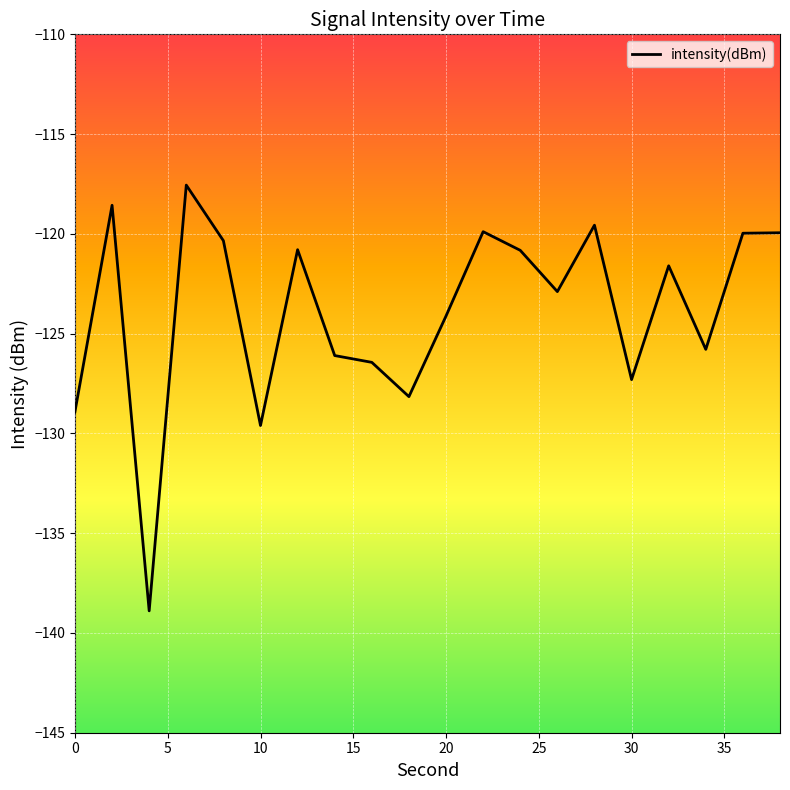

What is the difference between the maximum and minimum values?

21.3